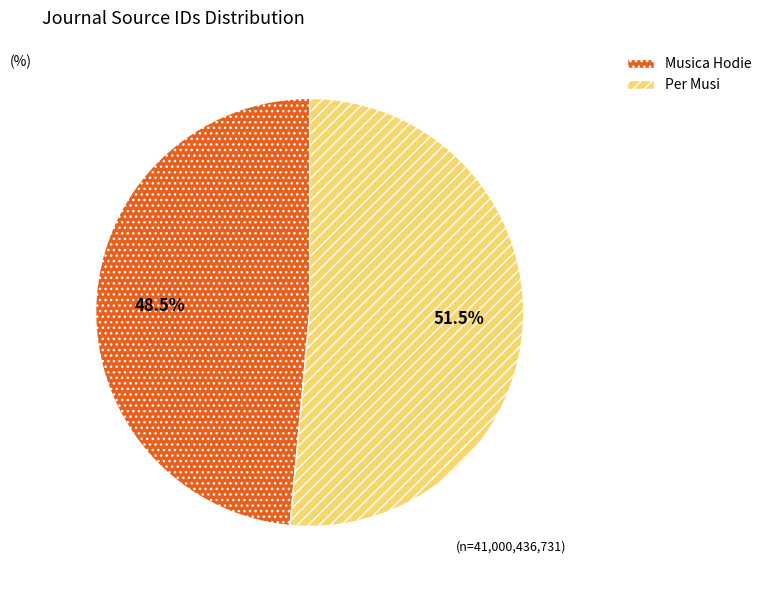

Which has a higher value, Musica Hodie or Per Musi?

Per Musi